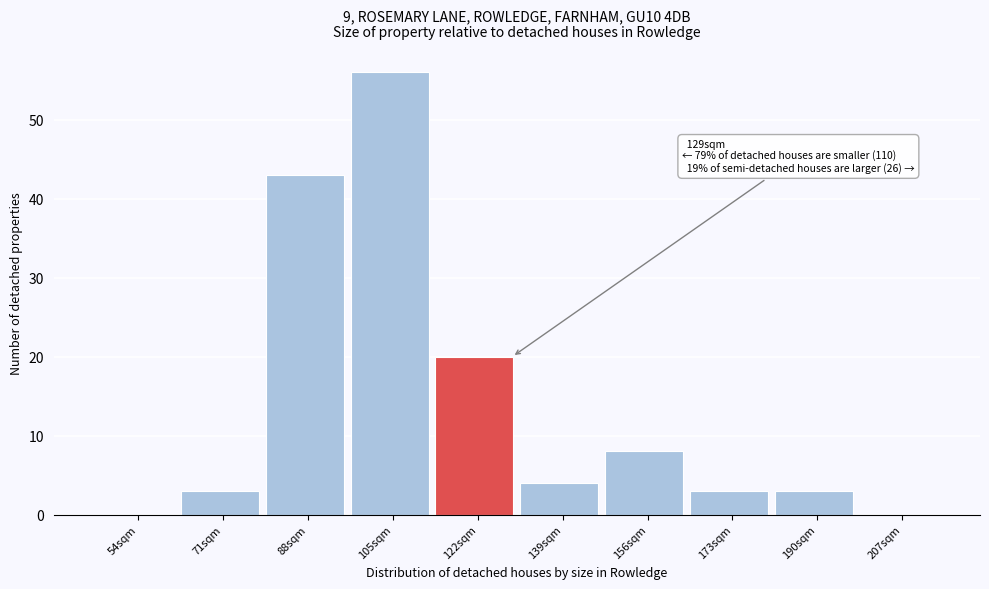

Reading right to left, list all the values displayed in this chart.

207sqm=0	190sqm=3	173sqm=3	156sqm=8	139sqm=4	122sqm=20	105sqm=56	88sqm=43	71sqm=3	54sqm=0